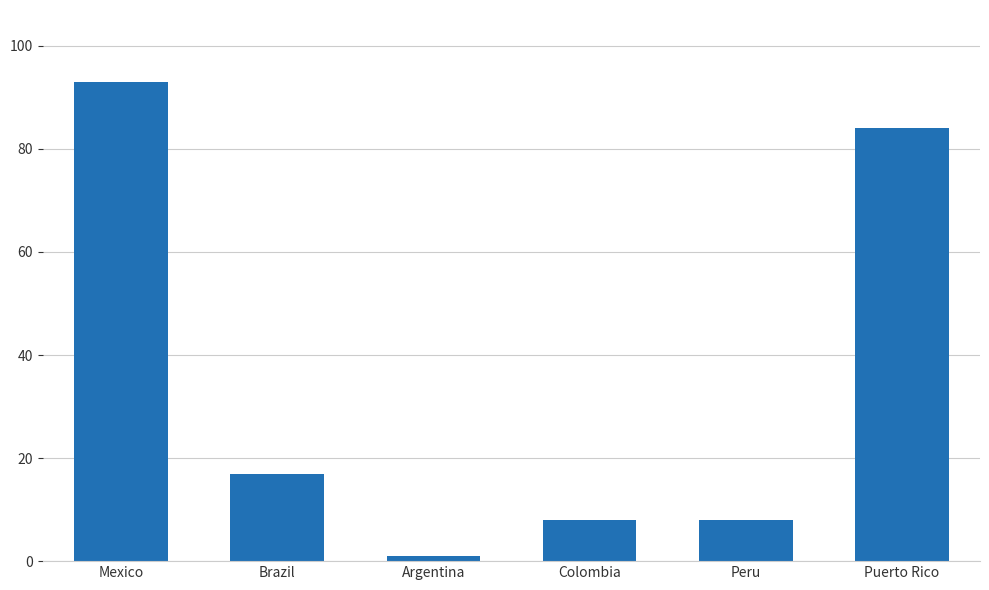

What is the minimum value shown in the chart?

1